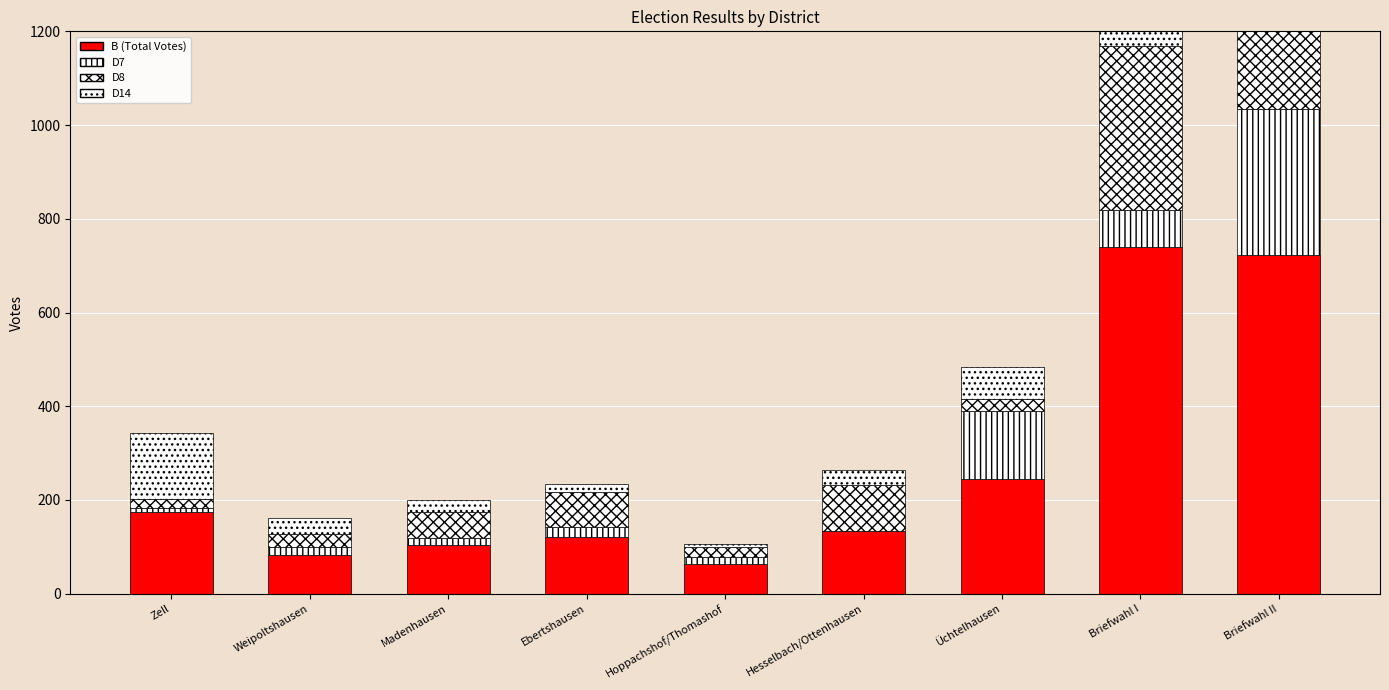

Which series has the widest spread of values?

B (Total Votes)